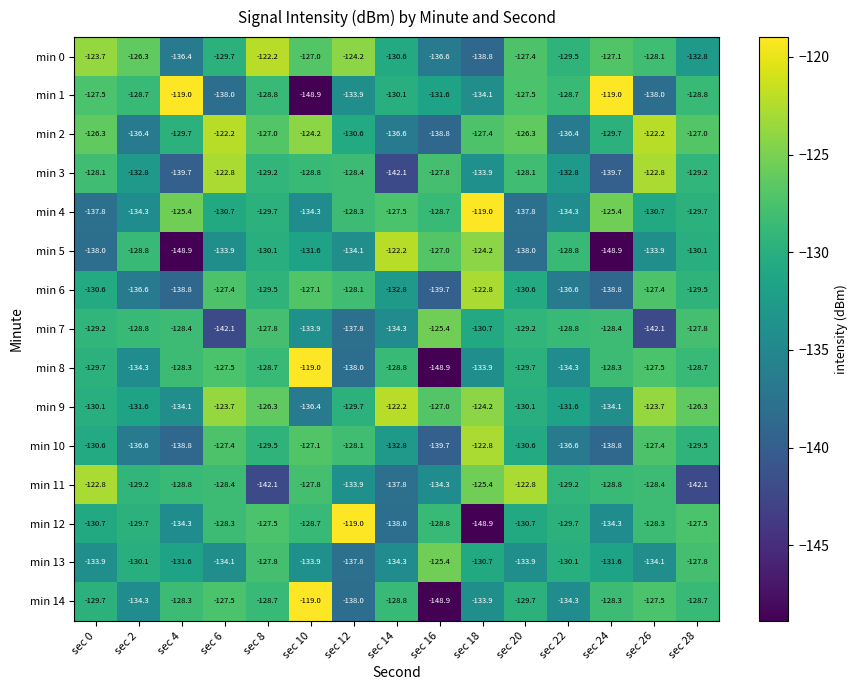

The value of min 6 at sec 6 is -127.4. True or false?

True